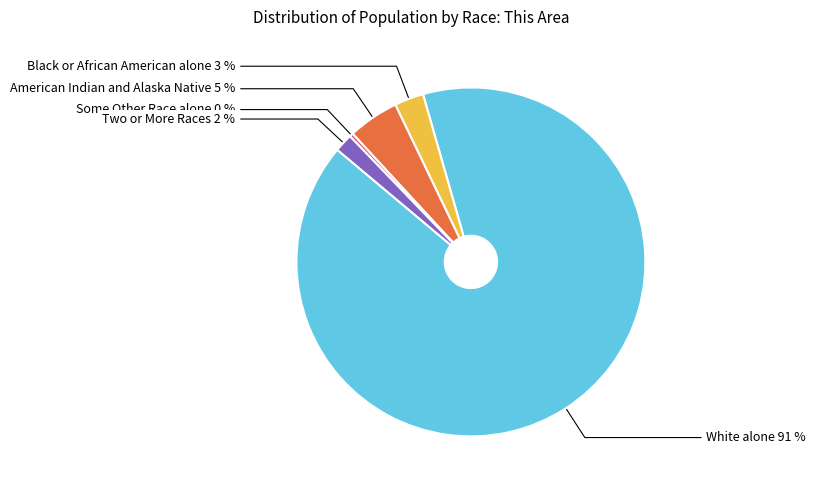

To the nearest percent, what is the difference between the largest and smallest slice percentages?

90%